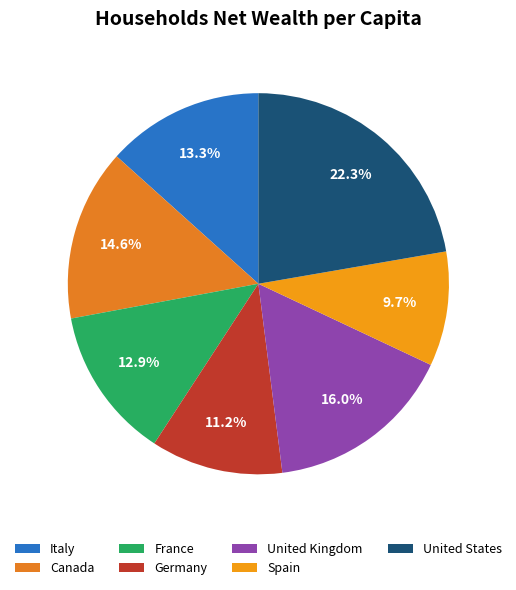

Combined, what portion of the pie is Italy and Canada?

27.9%